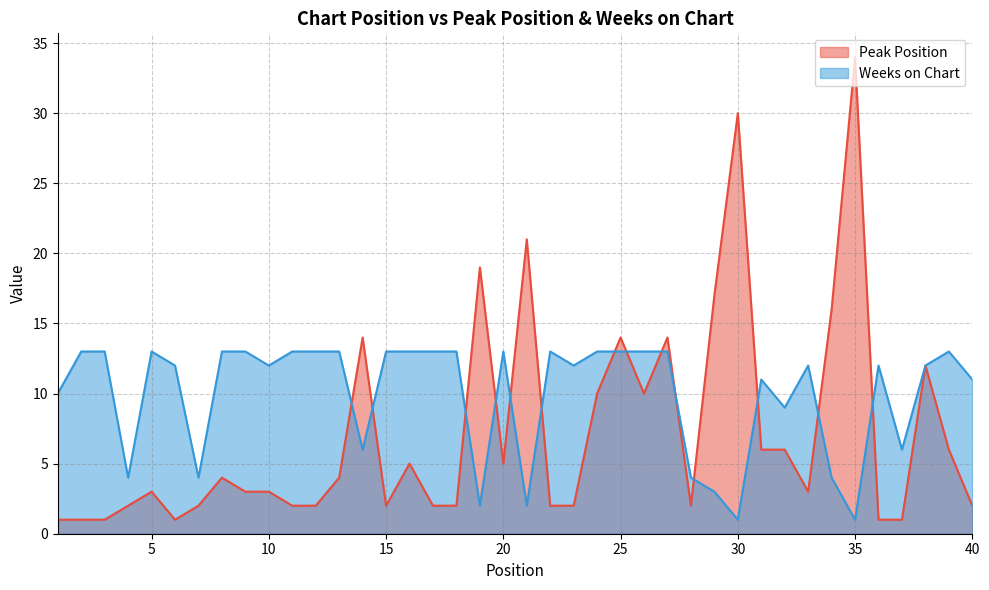

Which category has the highest value in the Weeks on Chart series?

2